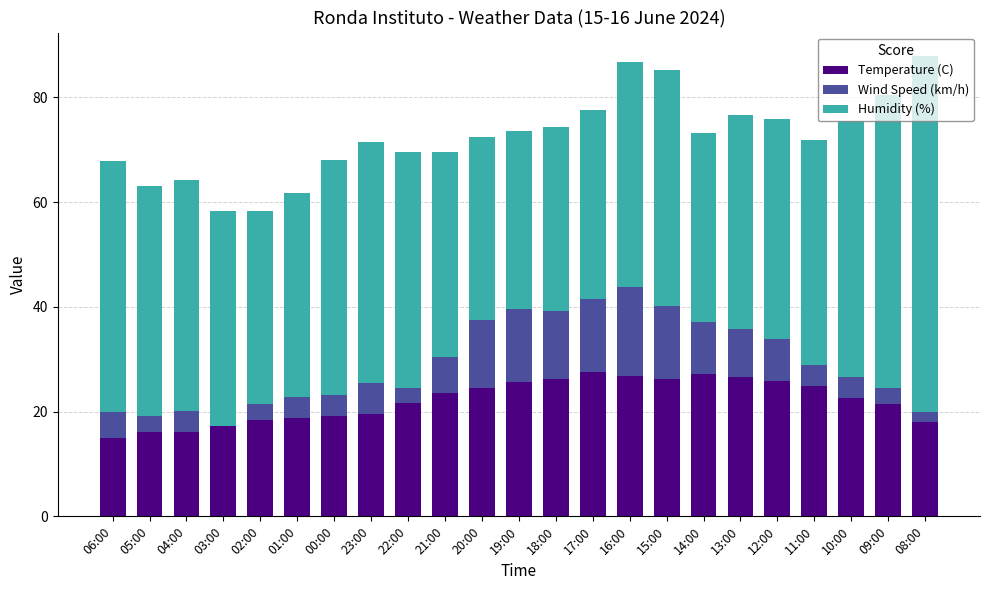

The value of Temperature (C) at 01:00 is 28.9. True or false?

False